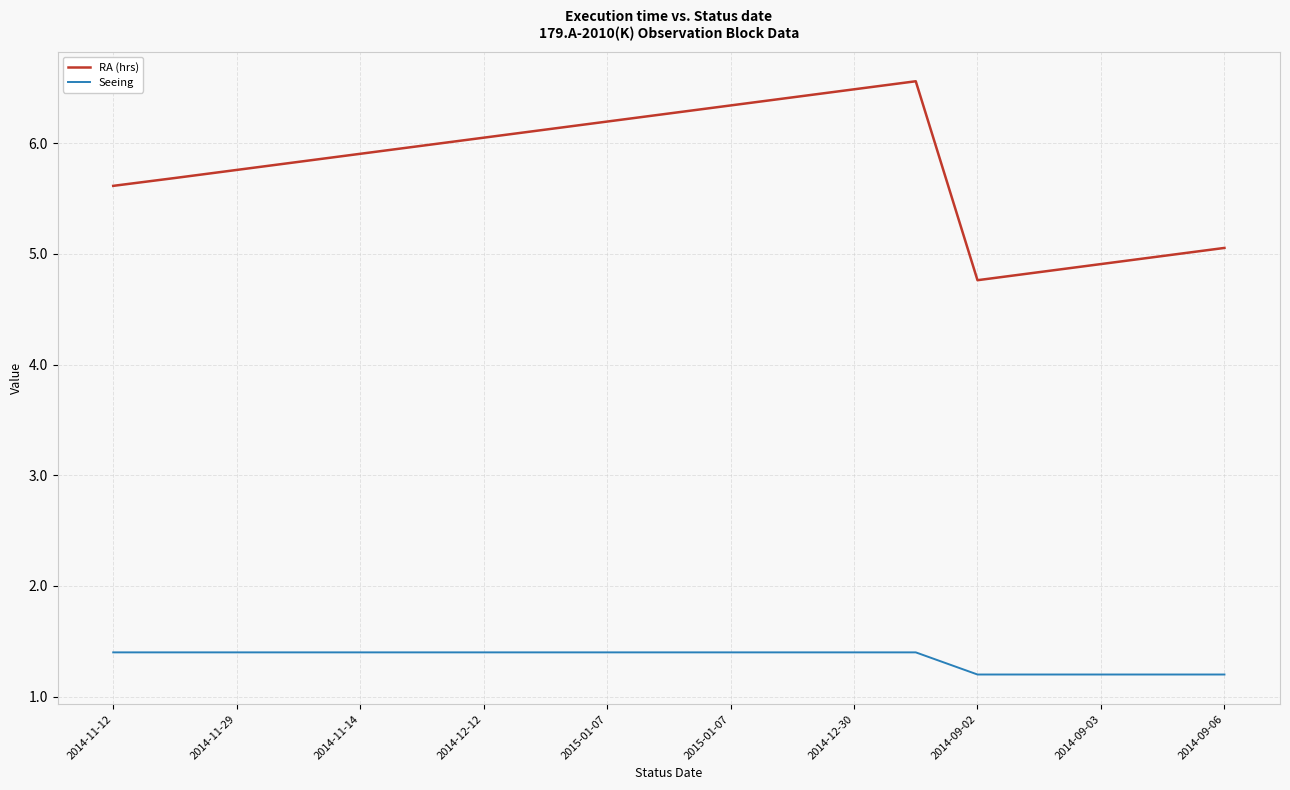

True or false: RA (hrs) and Seeing cross at least once.

False